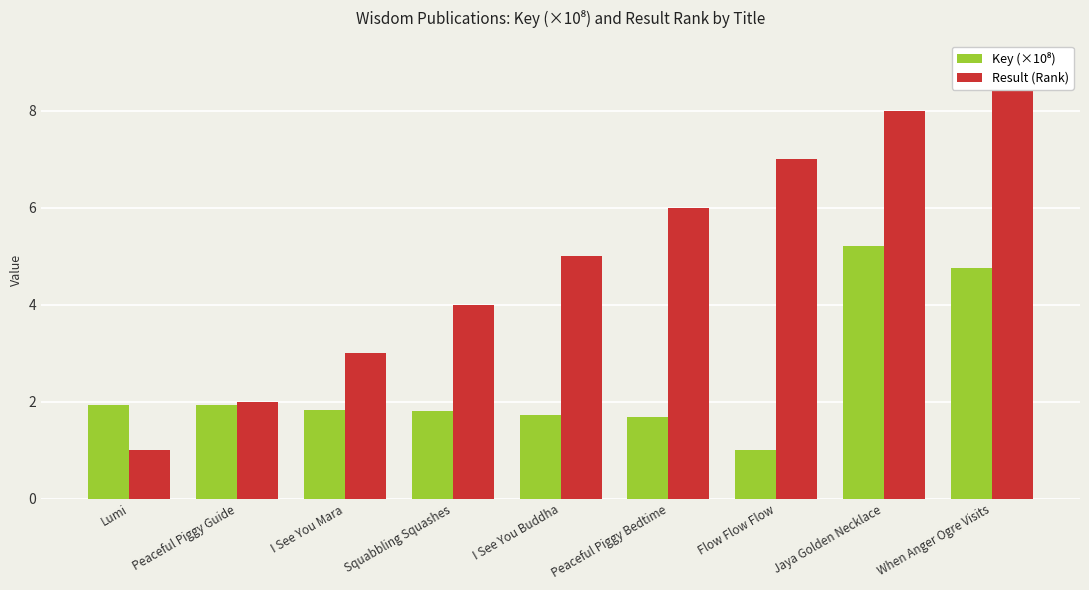

What is the total value across all series at Lumi?

2.9